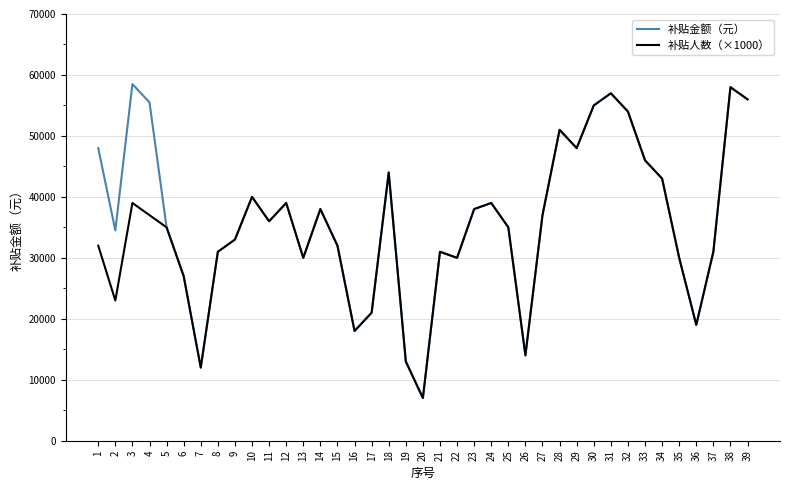

Which series has the largest range (max minus min)?

补贴金额（元）